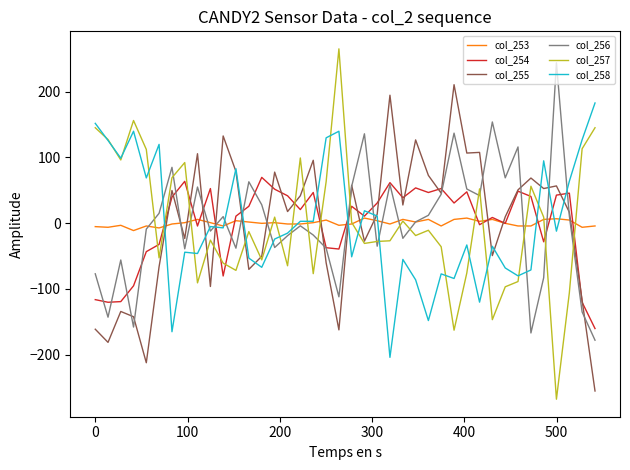

What is the greatest value displayed?

265.0